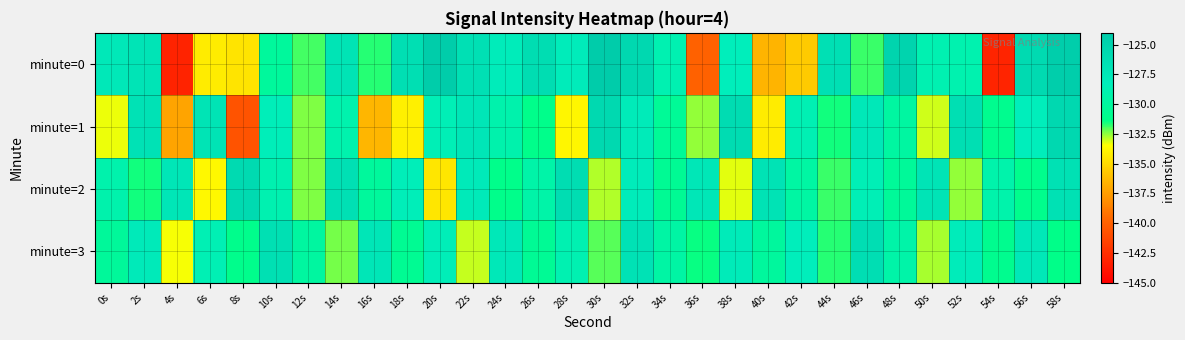

Which series has the largest range (max minus min)?

minute=0